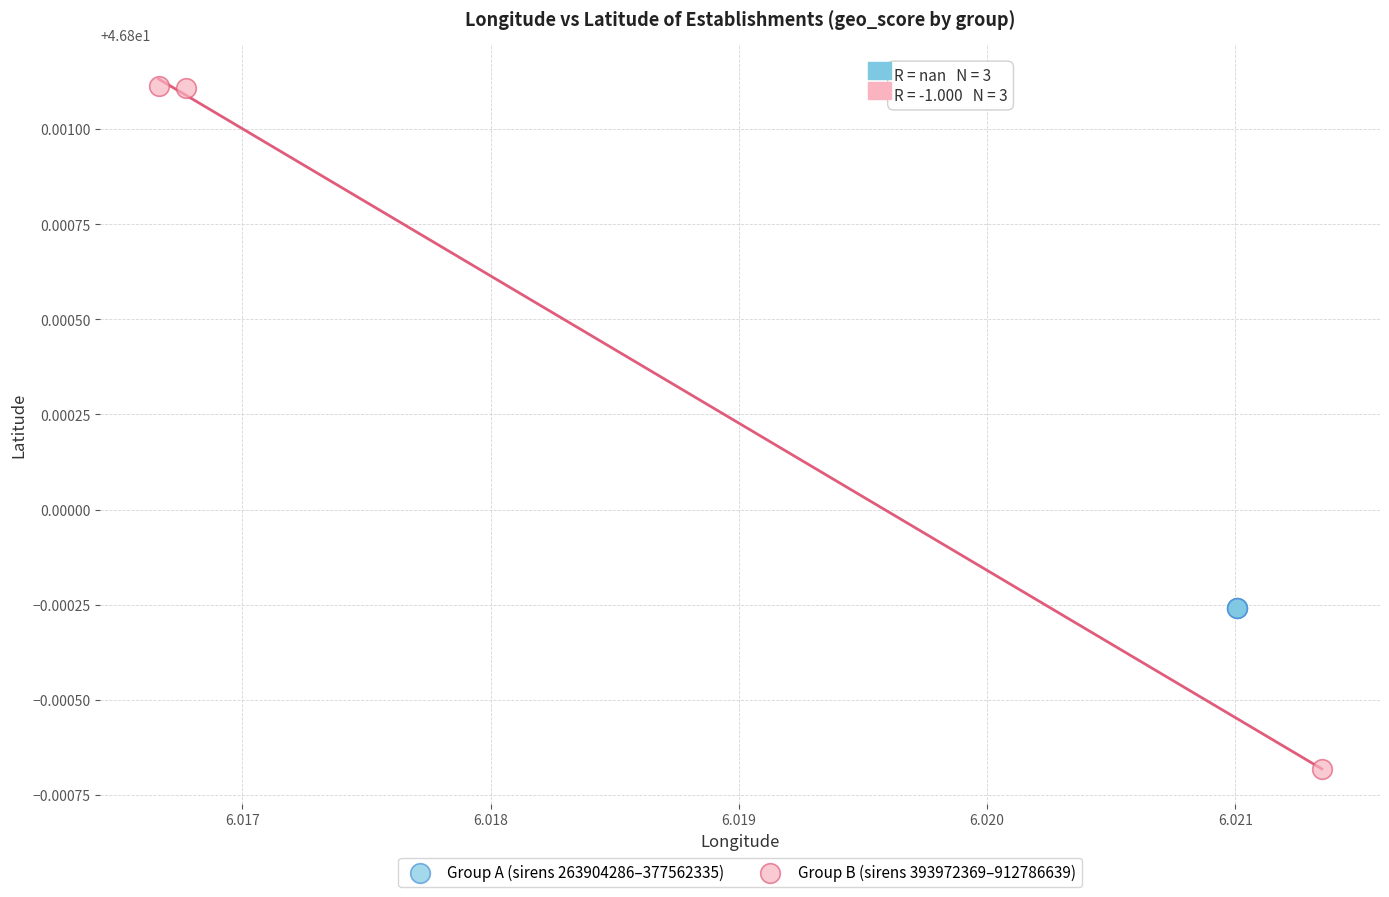

Which series contains the lowest Y value?

Group B (sirens 393972369–912786639)